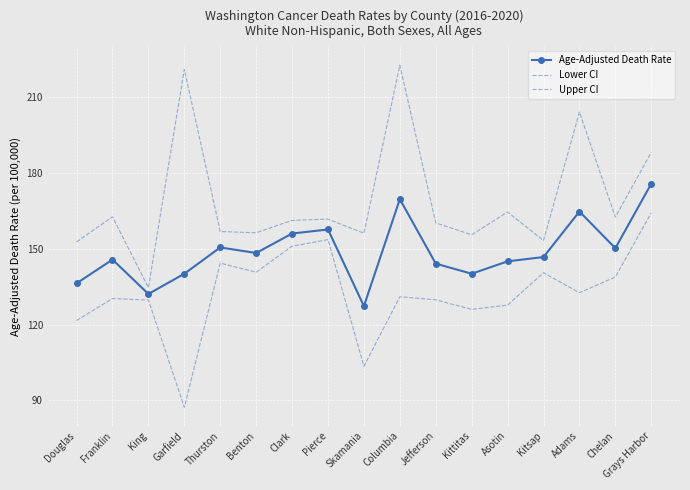

True or false: Upper CI has more than 0 interior local peaks.

True